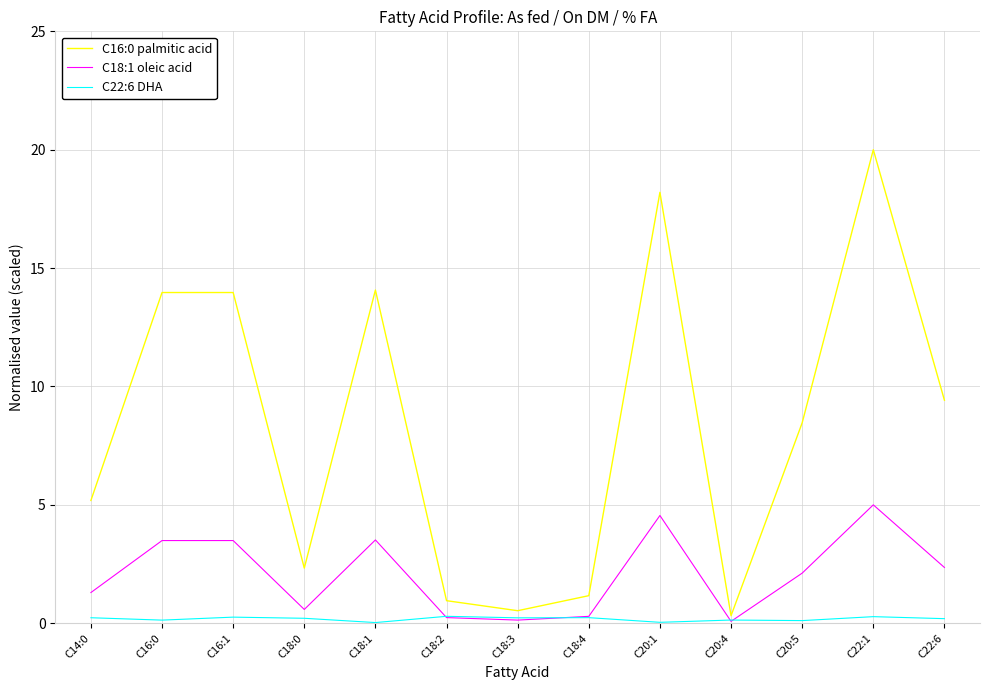

What is the sum of all C22:6 DHA values?

2.4